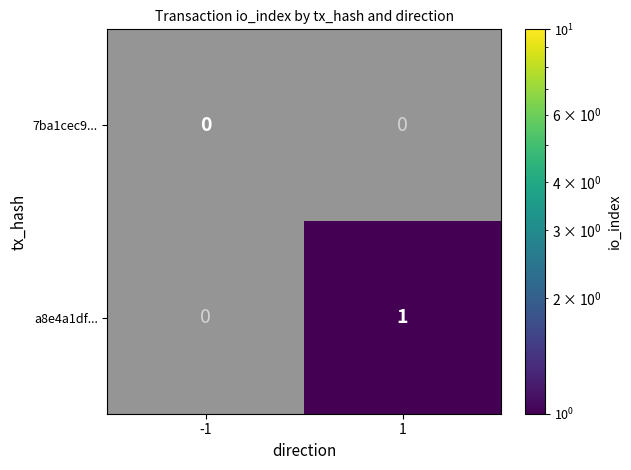

Is the value of 7ba1cec9... at 1 greater than the value of a8e4a1df... at 1?

No